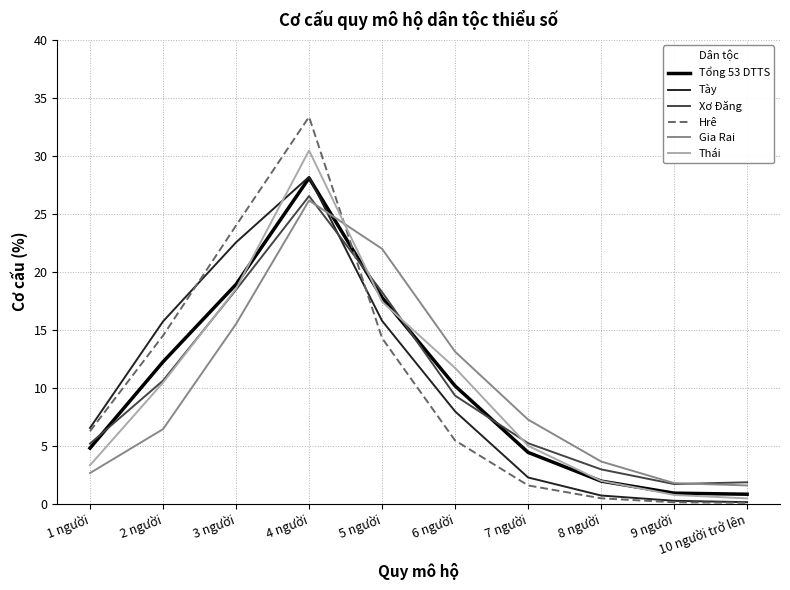

What is the sum of all Tổng 53 DTTS values?

100.0